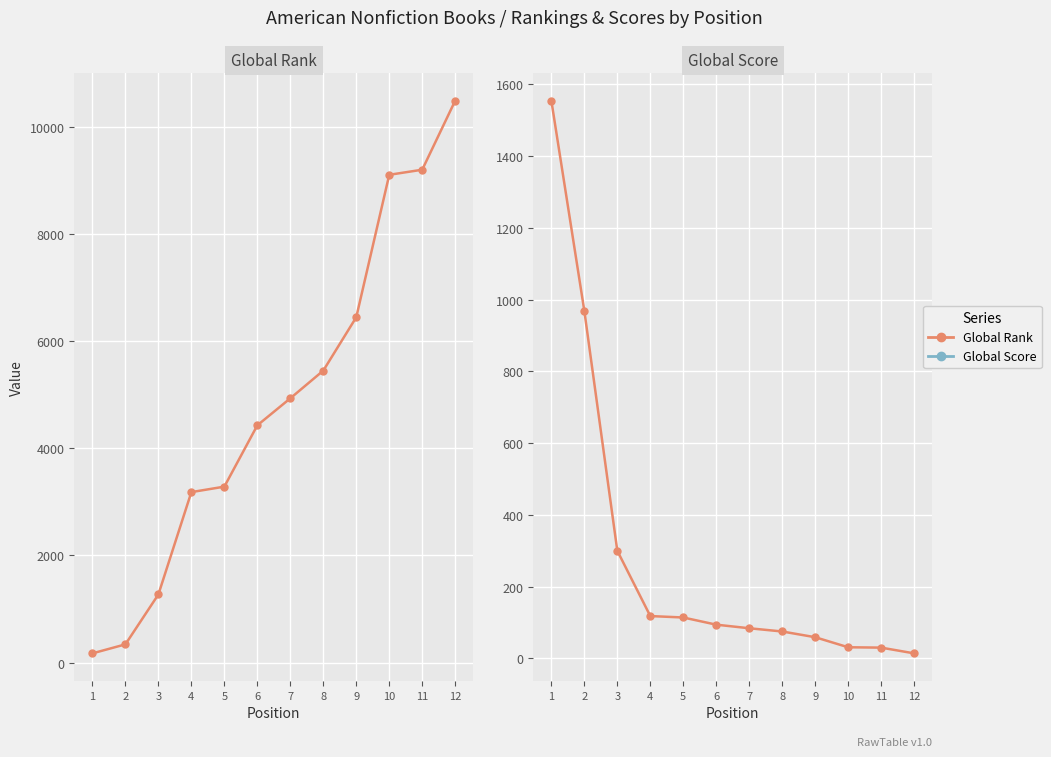

The value of Global Score at 8 is 109. True or false?

False